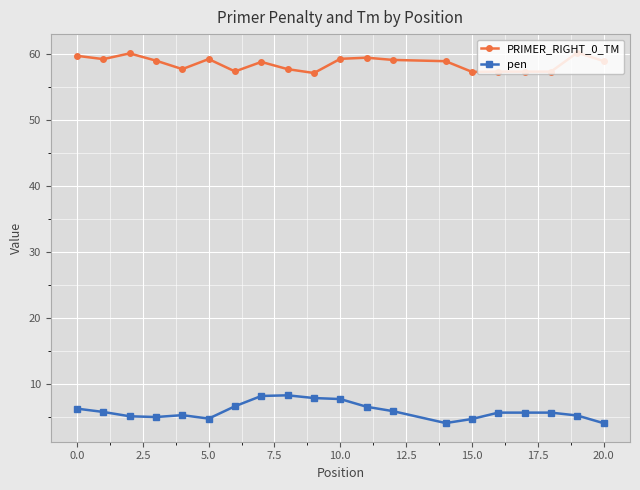

True or false: PRIMER_RIGHT_0_TM has more than 0 interior local peaks.

True